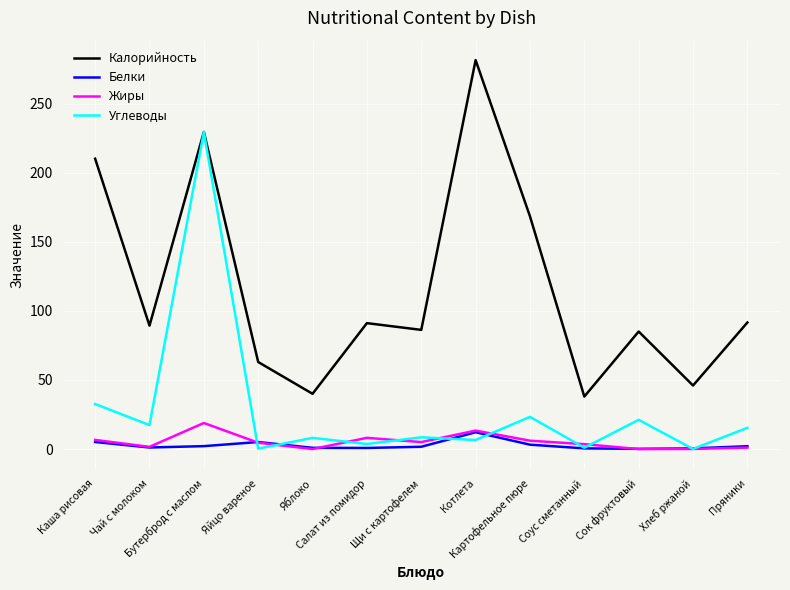

Which series has the largest total across all categories?

Калорийность